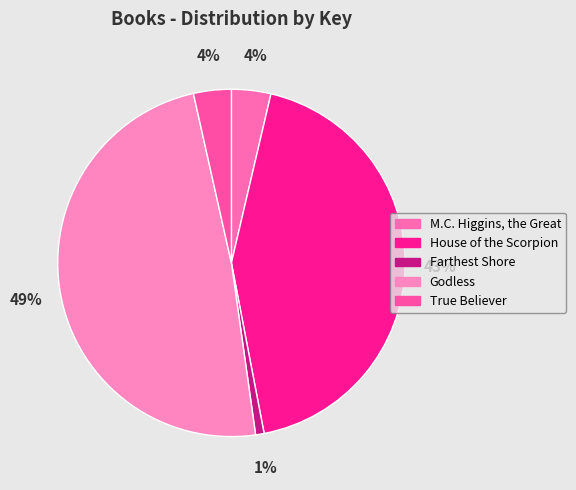

What percentage is the True Believer slice, to the nearest percent?

4%